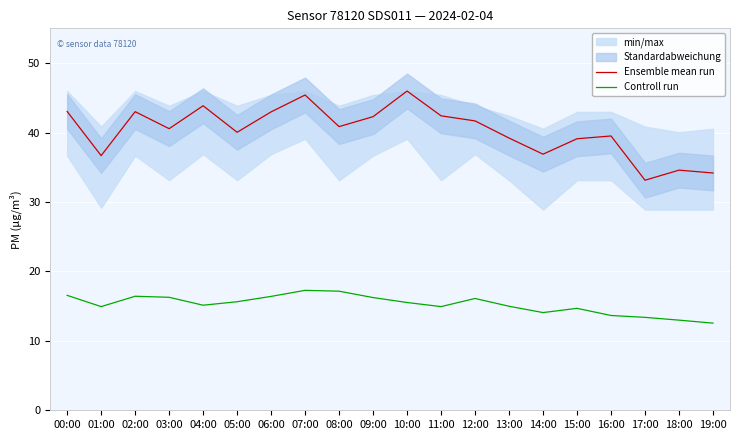

Is the value of Controll run at 00:00 greater than the value of Ensemble mean run at 04:00?

No